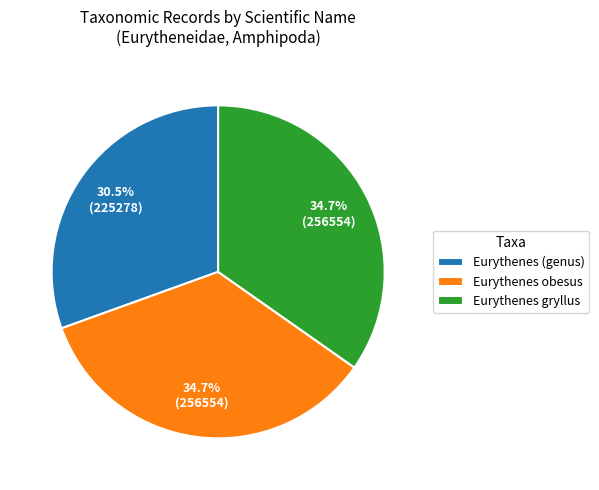

What is the smallest slice in the pie chart?

Eurythenes (genus)